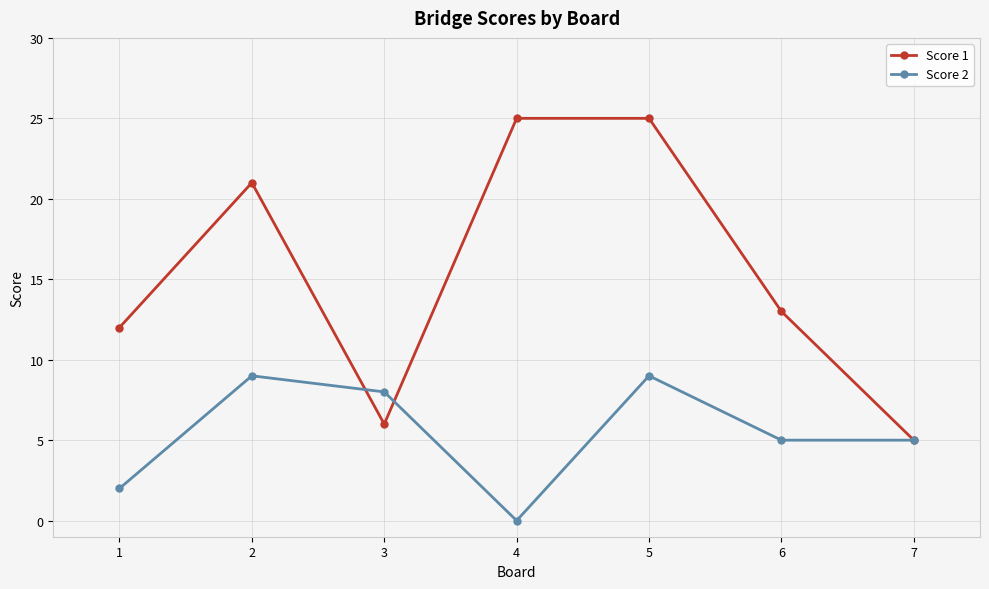

At which category is the sum across all series the highest?

5